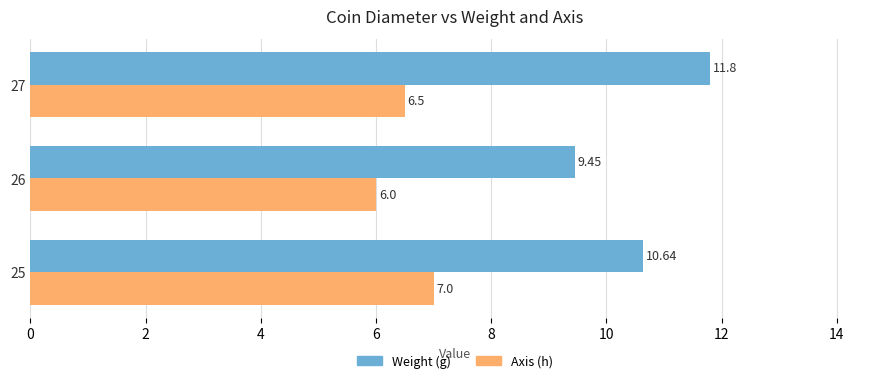

At which category is the sum across all series the highest?

27